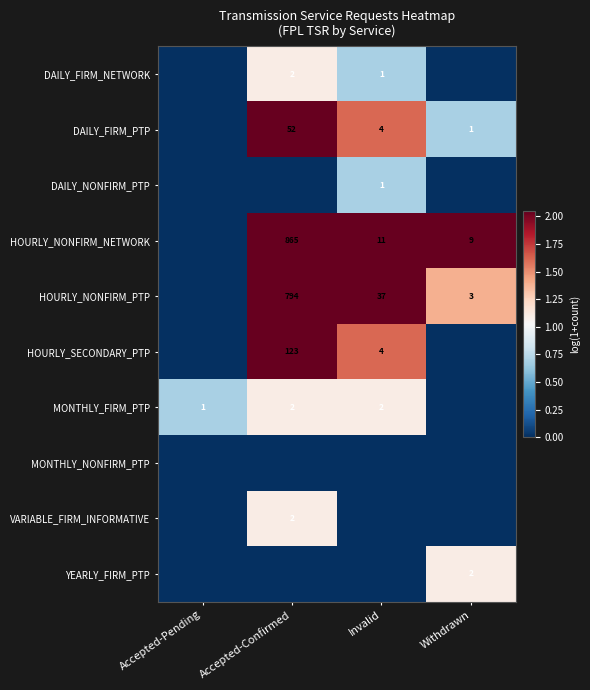

The HOURLY_SECONDARY_PTP series shows 123 at Accepted-Confirmed. True or false?

True